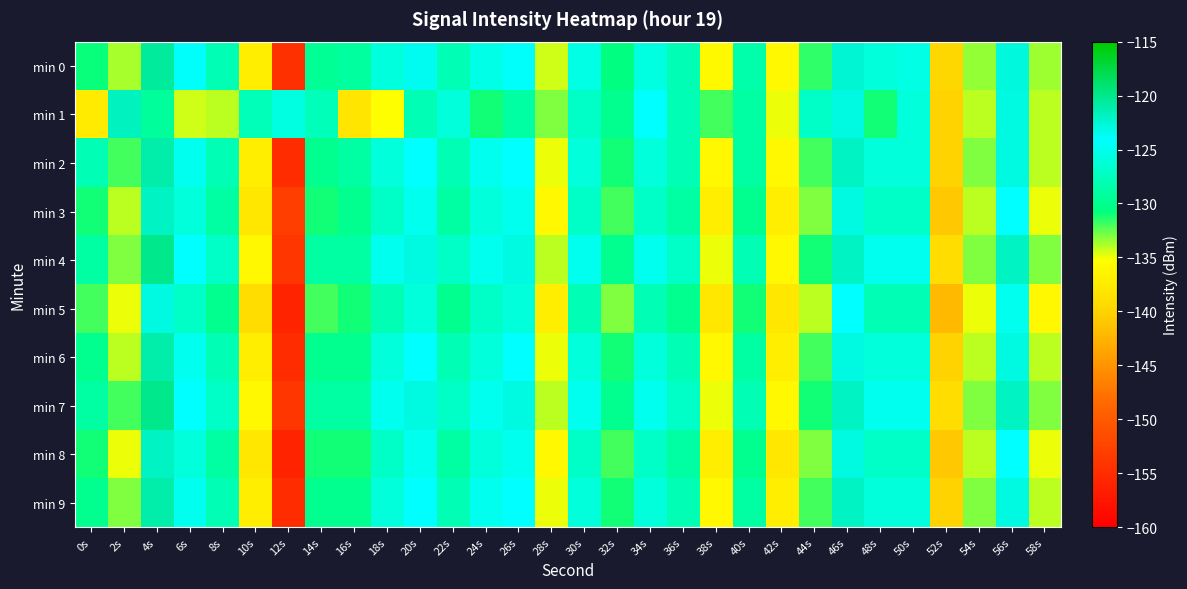

List the series in order of their peak value, lowest first.

min 5, min 3, min 8, min 1, min 2, min 6, min 9, min 0, min 4, min 7